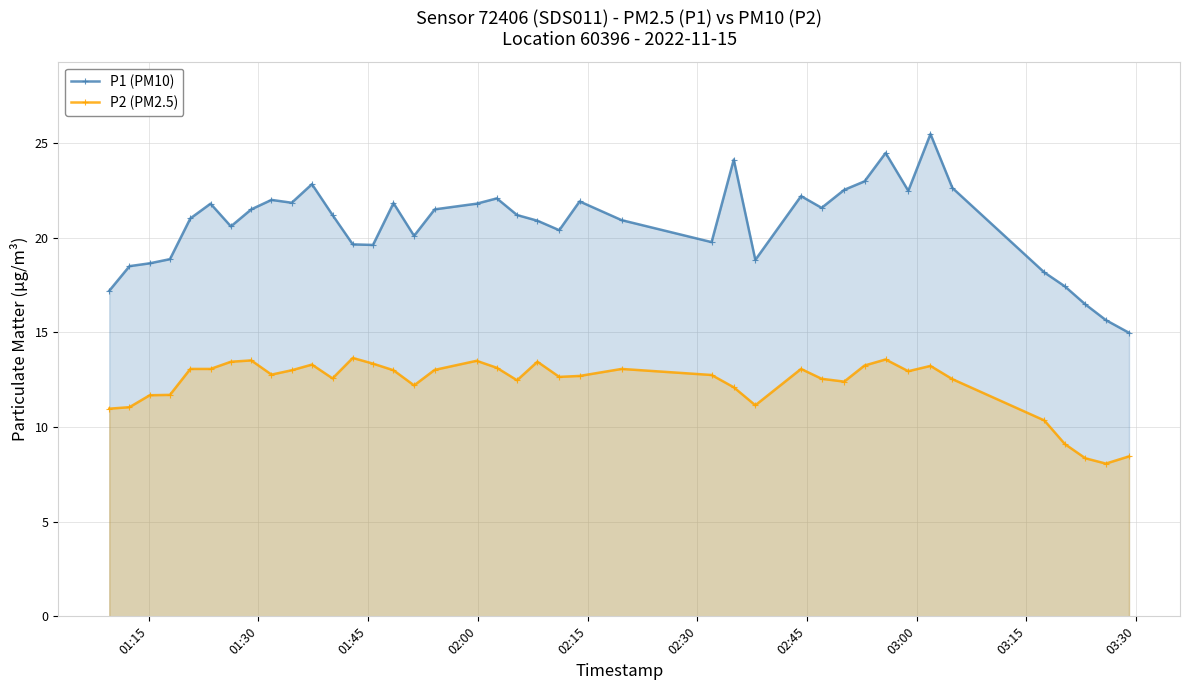

How many lines are shown in the chart?

2